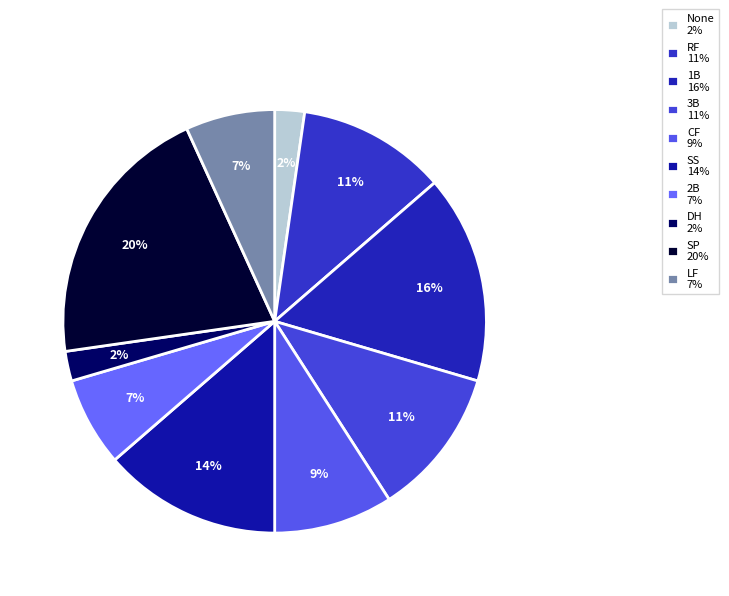

Does any single category account for the majority?

No